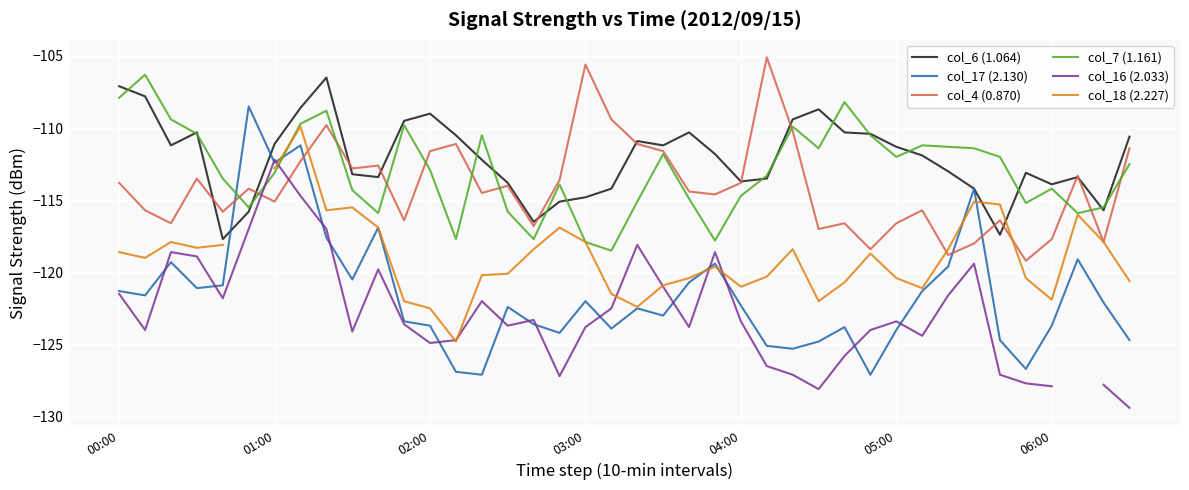

True or false: col_17 (2.130) and col_7 (1.161) intersect in this chart.

True